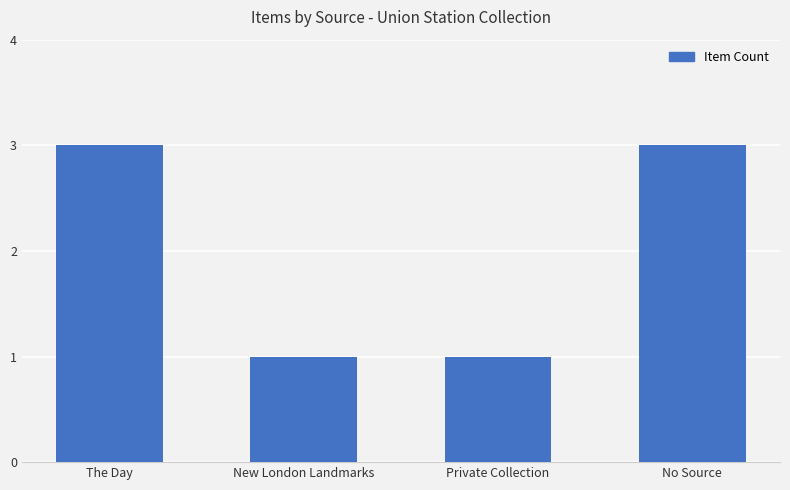

What is the greatest value displayed?

3